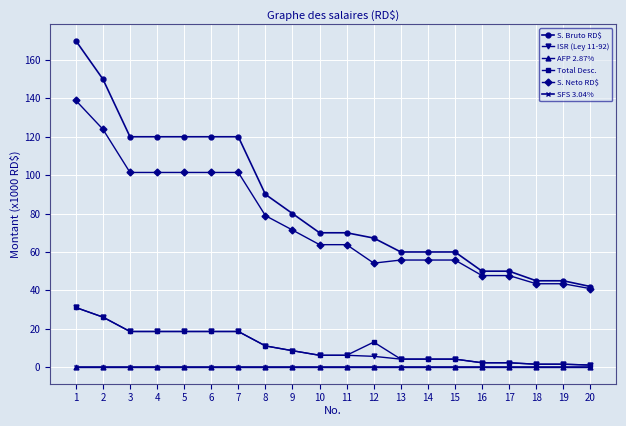

What is the average value of the ISR (Ley 11-92) series?

10.5